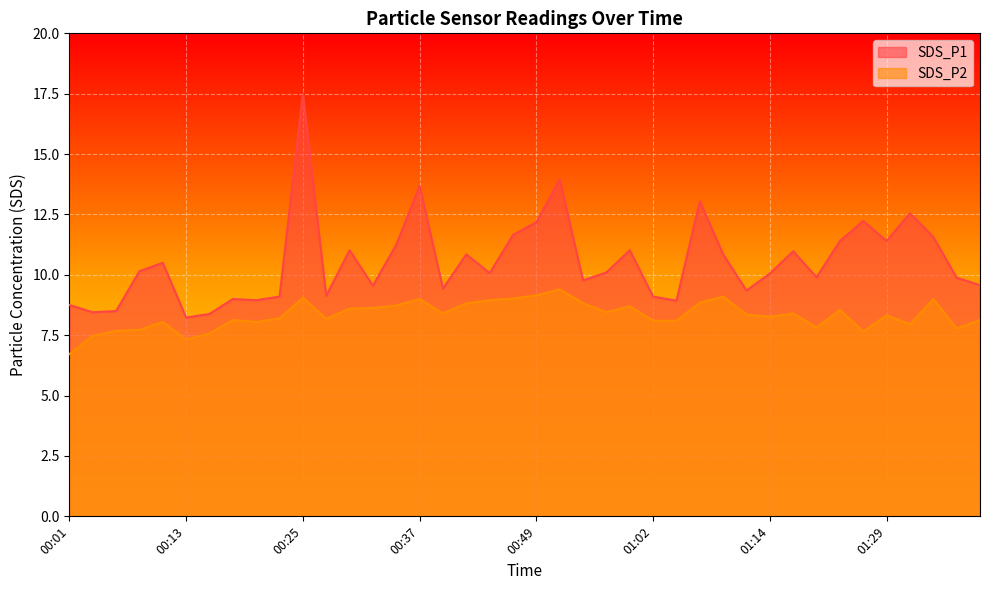

At 00:20, list the series in order from largest to smallest.

SDS_P1, SDS_P2